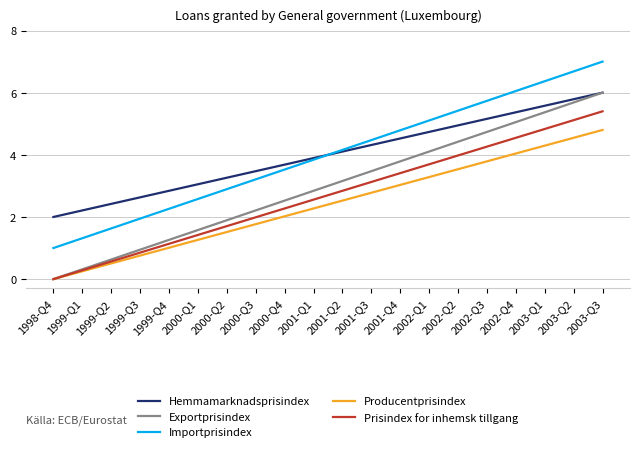

True or false: Importprisindex has a value of 6.4 at 2003-Q1.

True